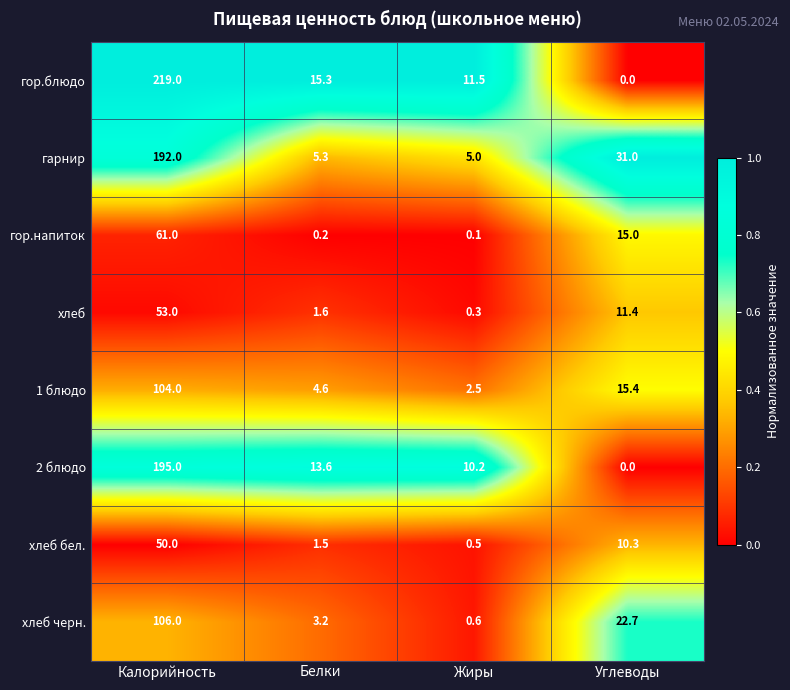

Where does the хлеб черн. series first go above 22?

Калорийность